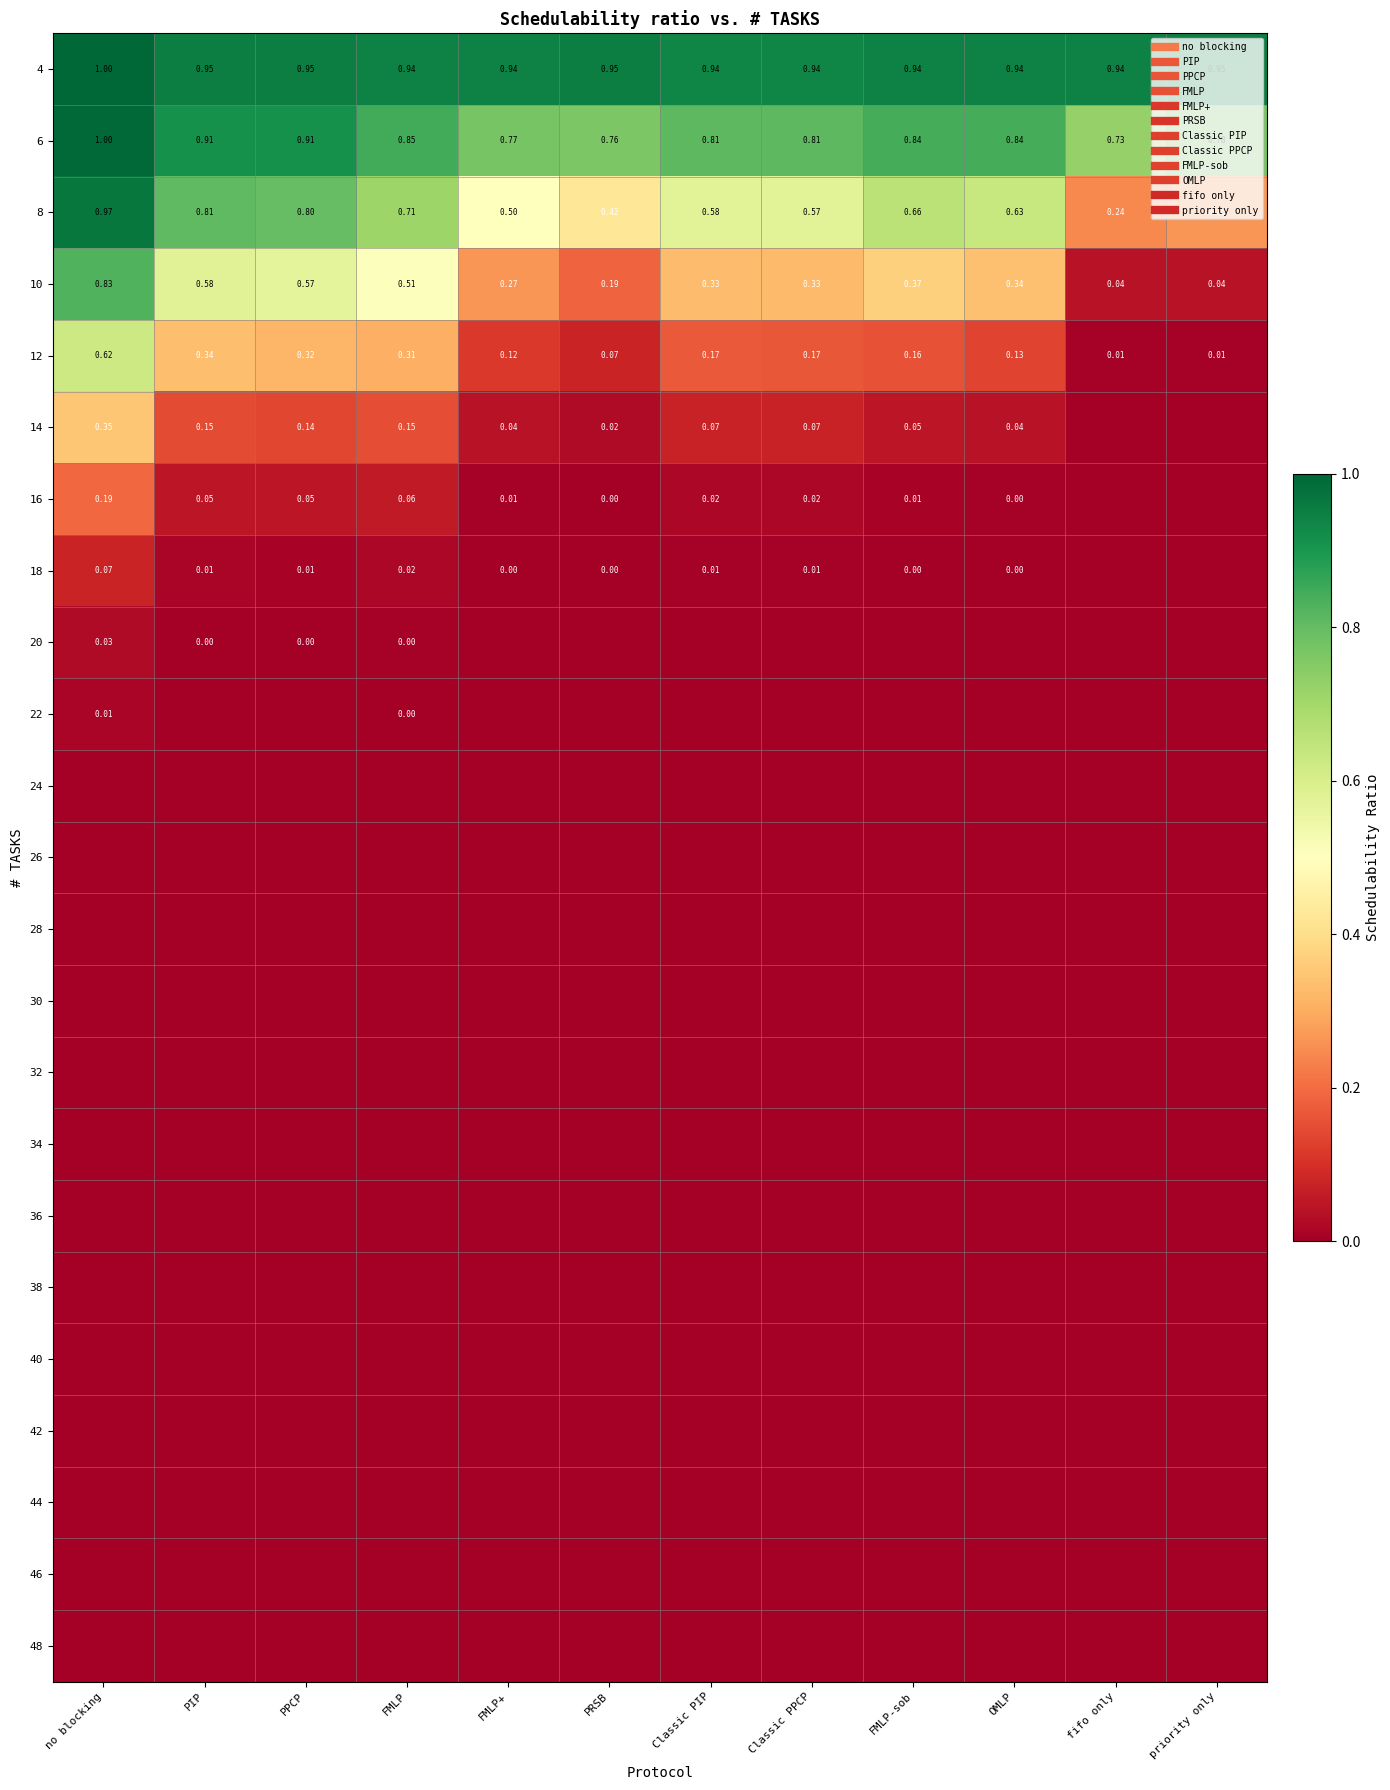

How many data points does each series have?

12